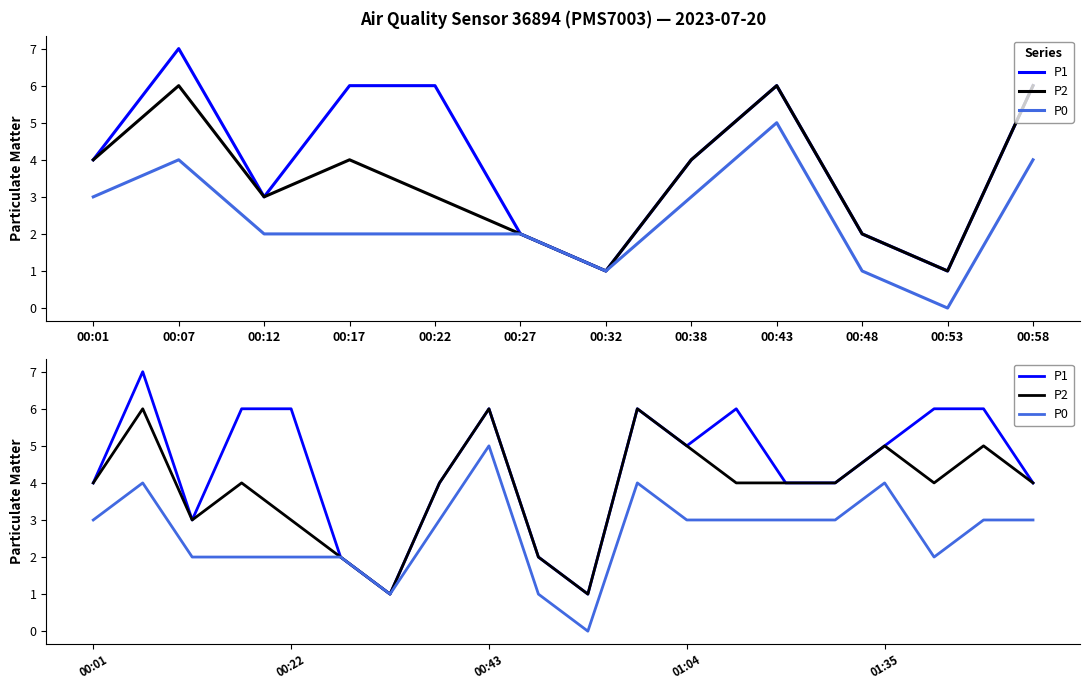

Between 00:58 and 00:43, which is larger?

00:58